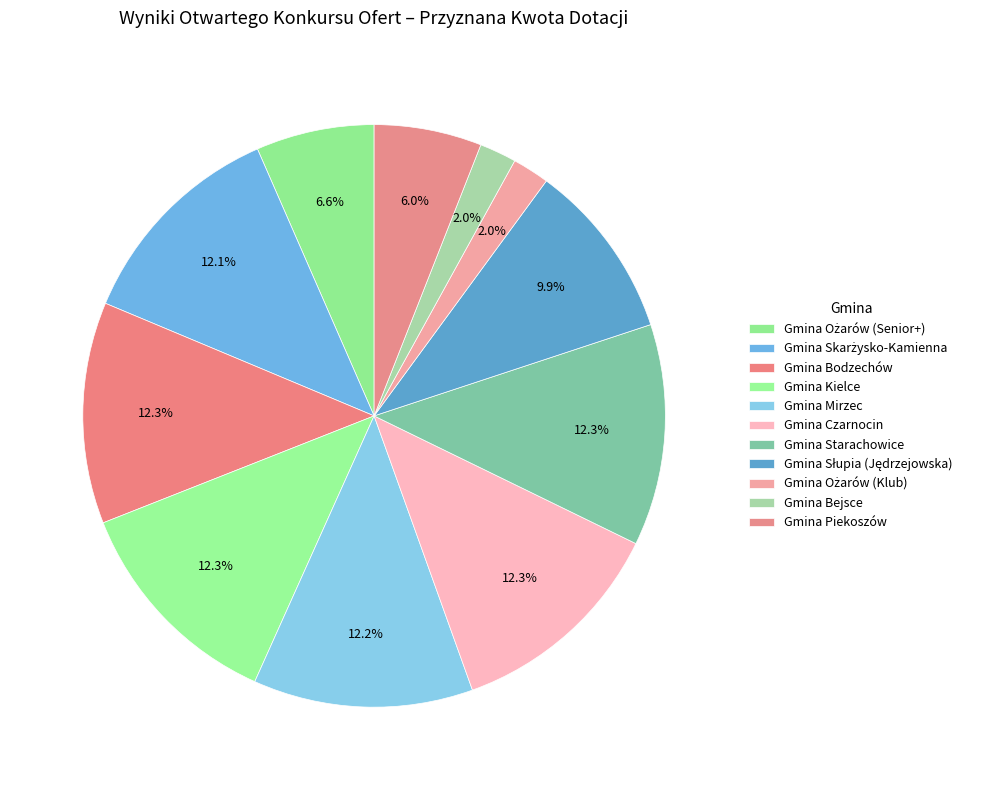

Count the number of slices in the pie.

11